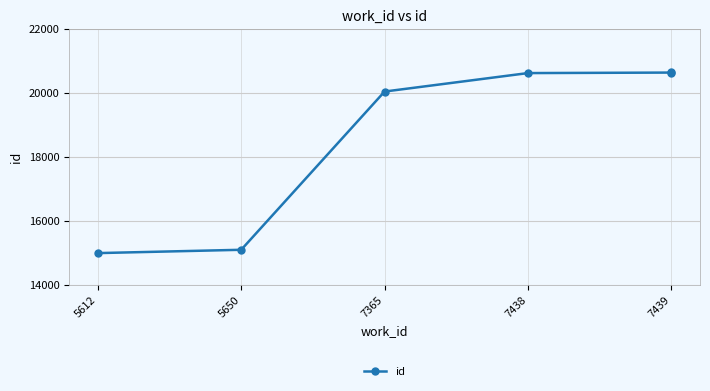

At which category does the chart reach its minimum across all series?

5612